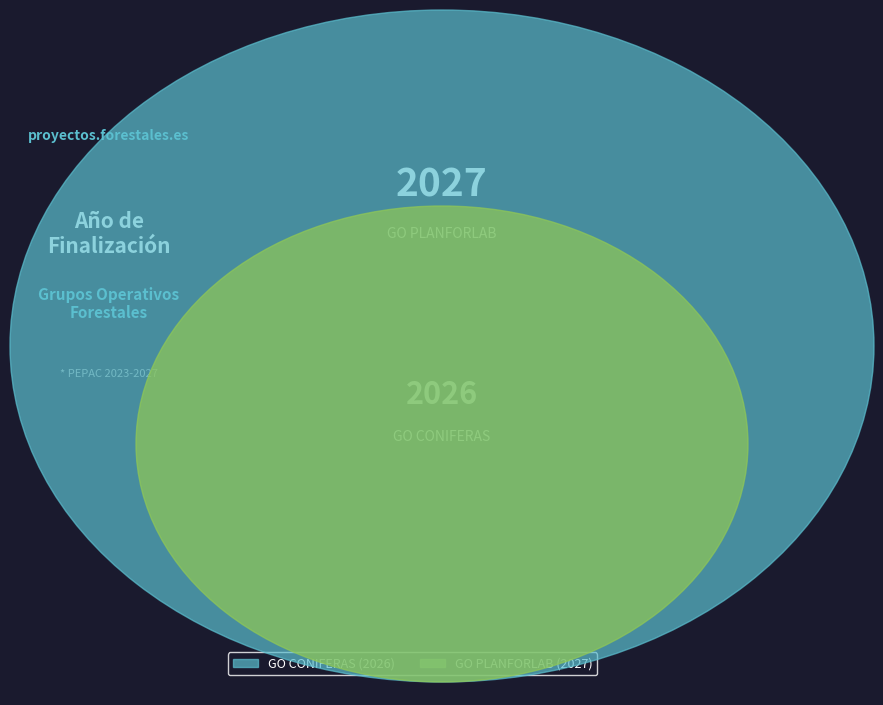

Count the number of slices in the pie.

2